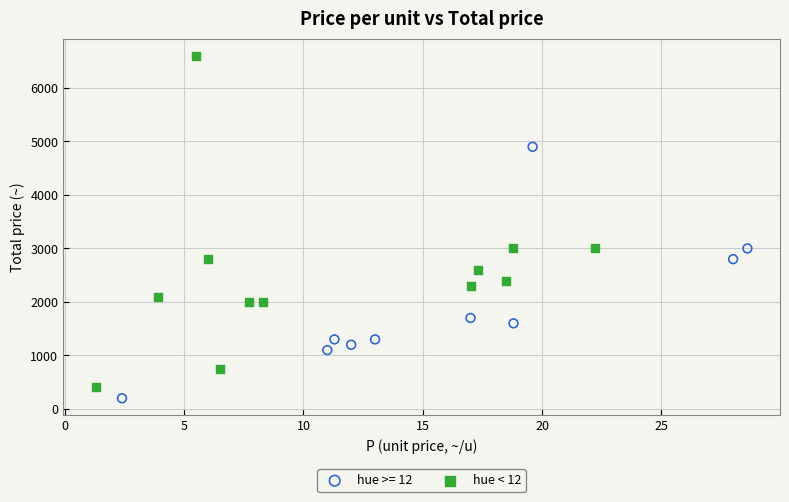

Which series reaches the maximum Y coordinate?

hue < 12